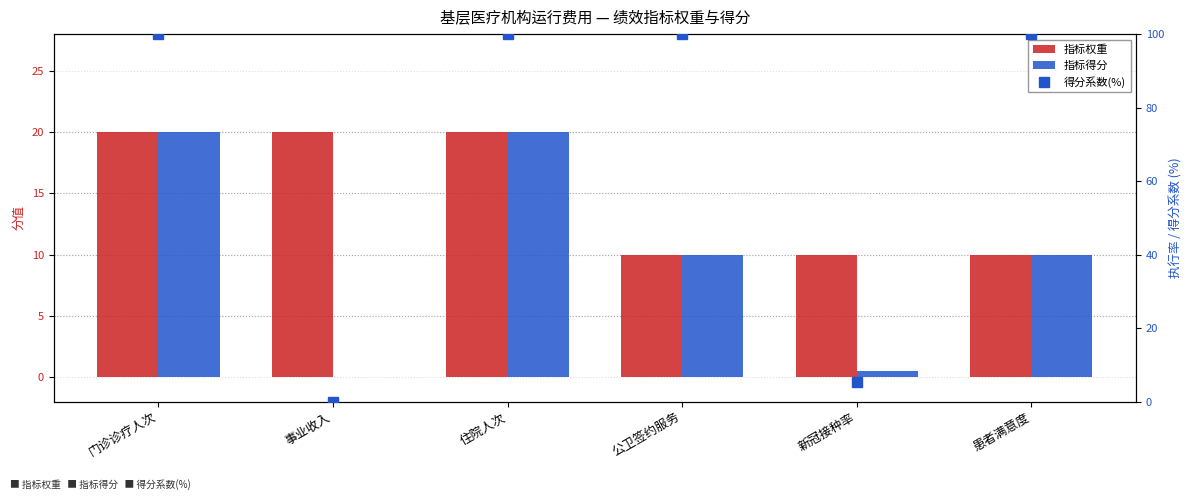

At which label does 指标权重 reach its minimum?

公卫签约服务